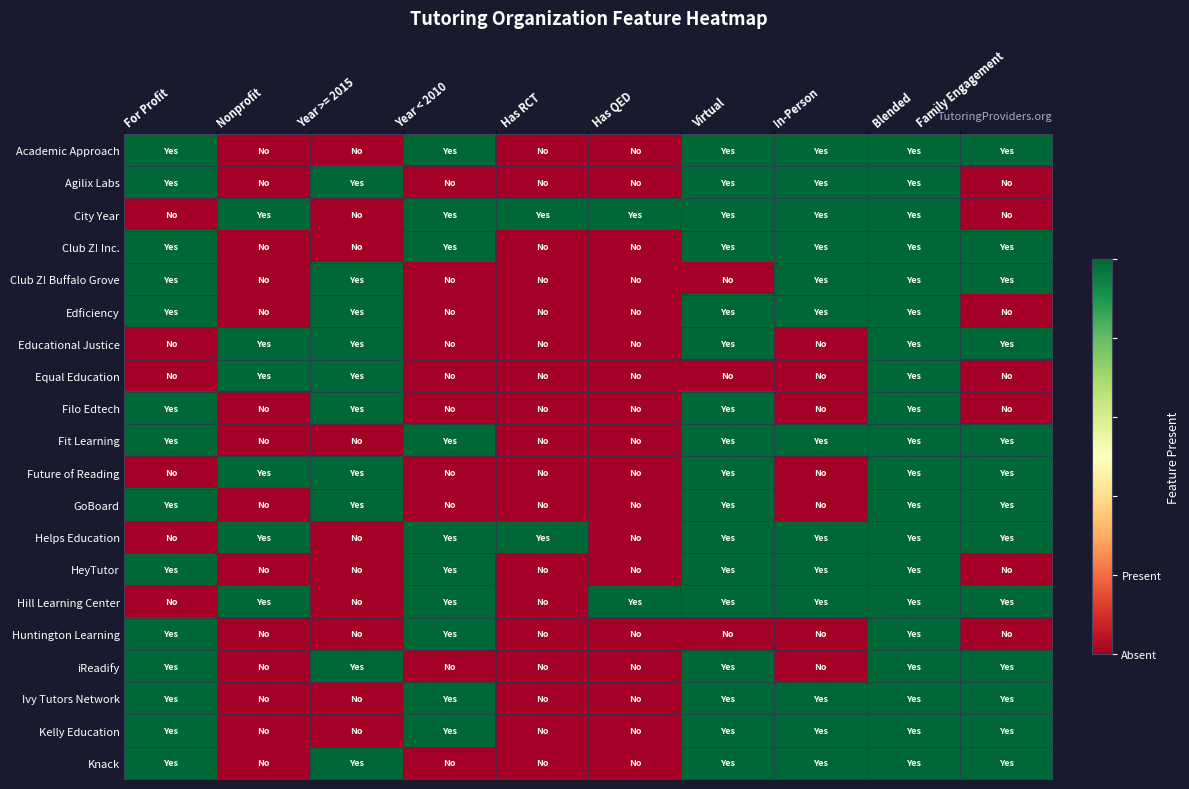

What is the total value across all series at Virtual?

17